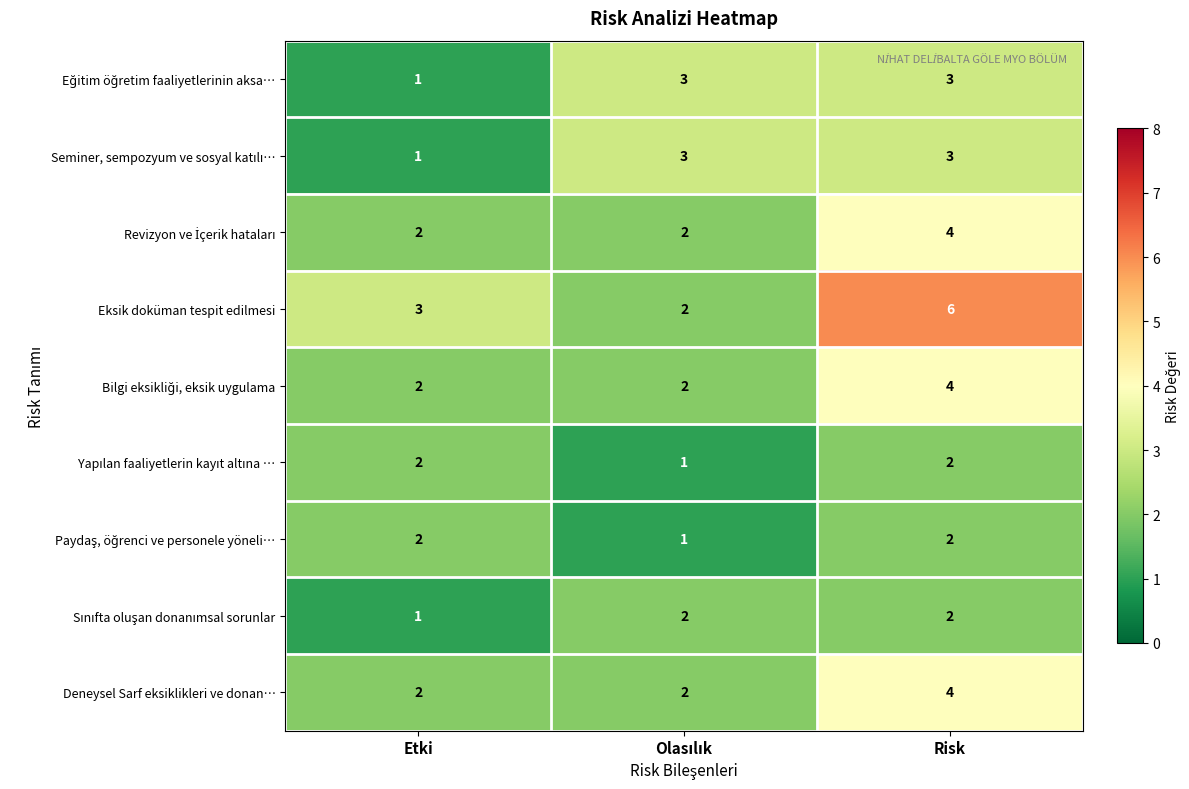

Which series changed the most between Etki and Risk?

Eksik doküman tespit edilmesi